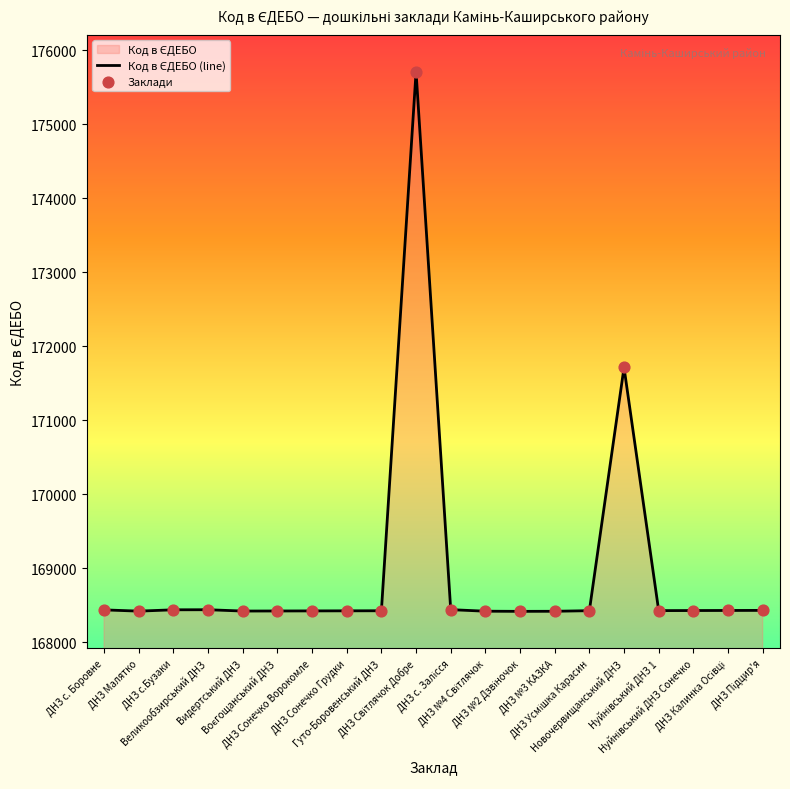

What is the difference between the maximum and minimum values?

7293